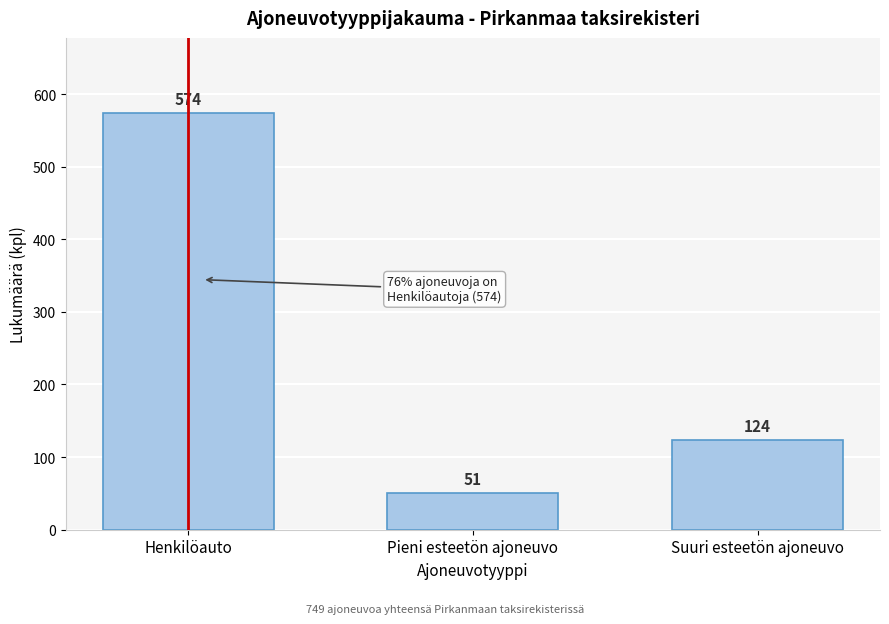

Reading left to right, what are all the values shown in this chart?

Henkilöauto=574	Pieni esteetön ajoneuvo=51	Suuri esteetön ajoneuvo=124